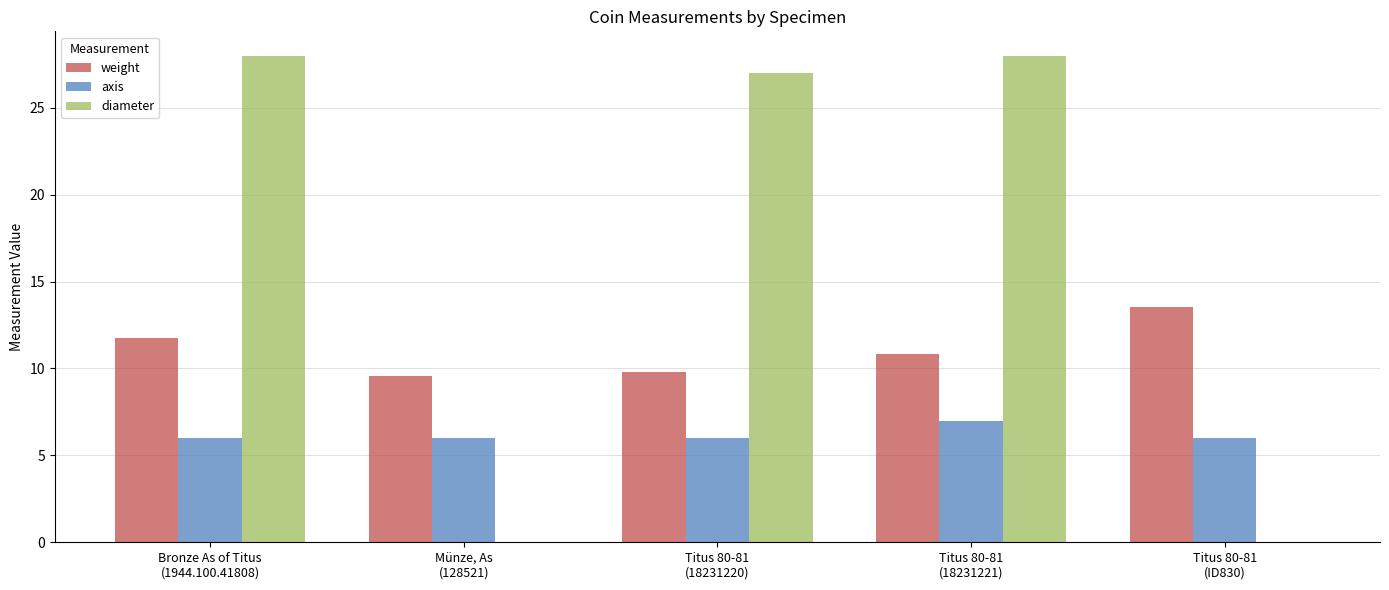

What is the sum of the diameter values at Bronze As of Titus
(1944.100.41808) and Titus 80-81
(ID830)?

28.0